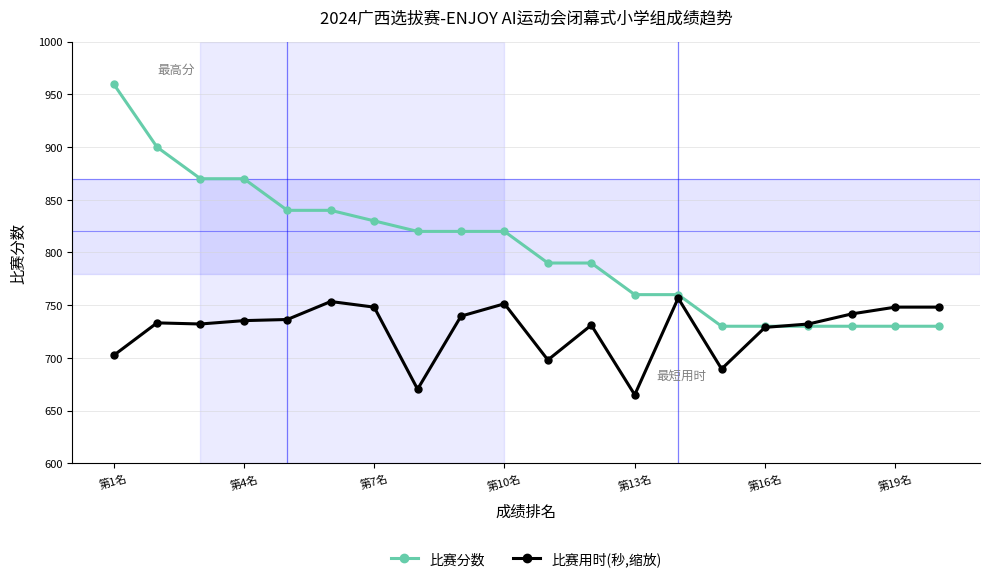

Rank the series by their maximum value, from lowest to highest.

比赛用时(秒,缩放), 比赛分数